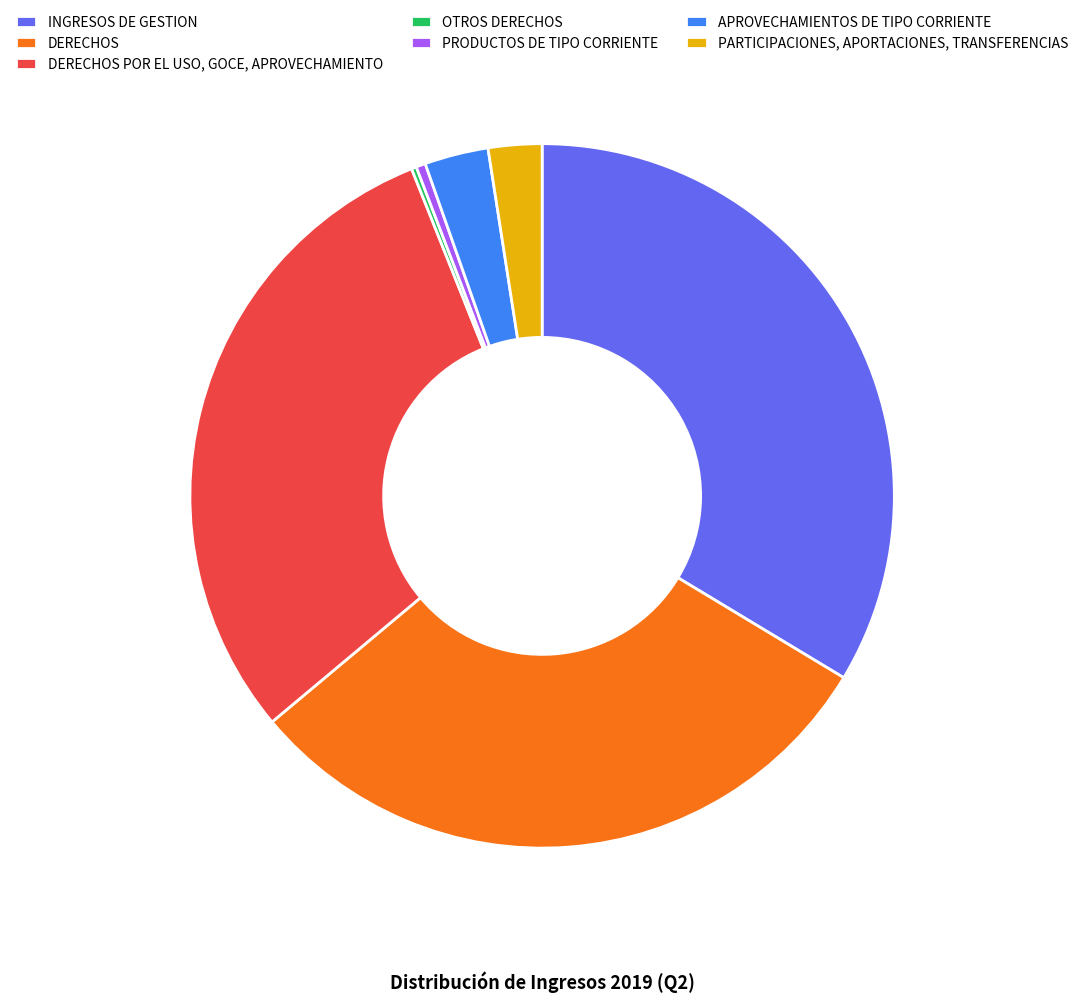

Is it true that APROVECHAMIENTOS DE TIPO CORRIENTE is 3% of the pie?

True